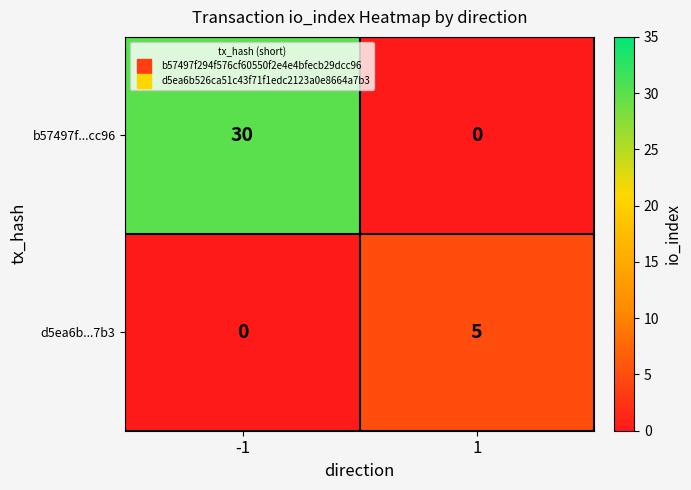

What is the sum of all d5ea6b...7b3 values?

5